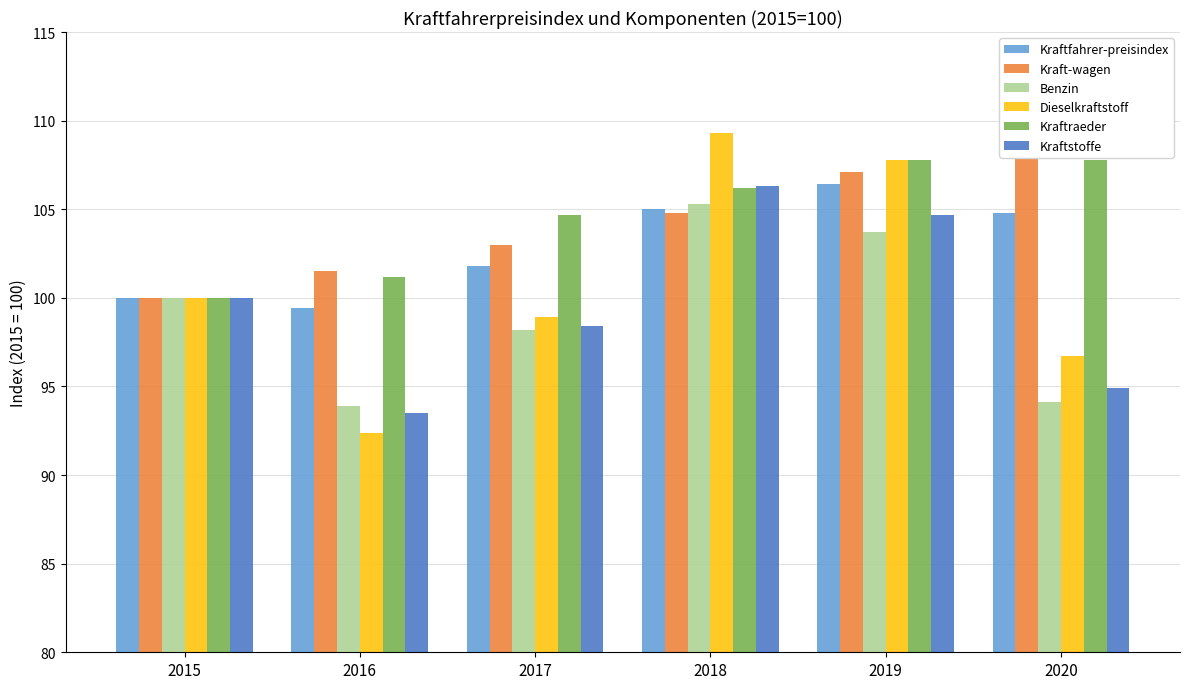

How many bars are there in each group?

6